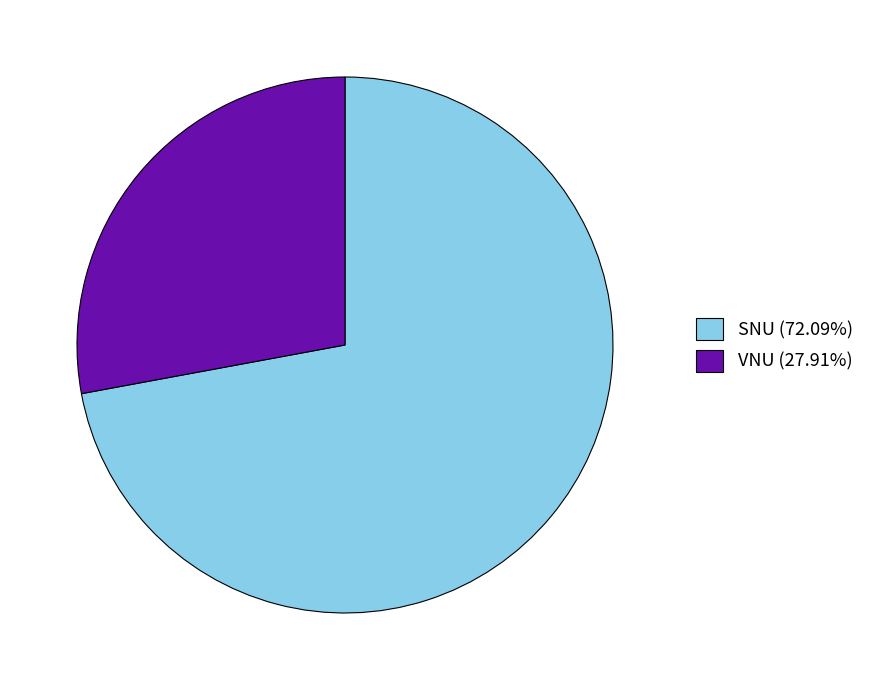

What is the ratio of the value at VNU to the value at SNU?

0.4